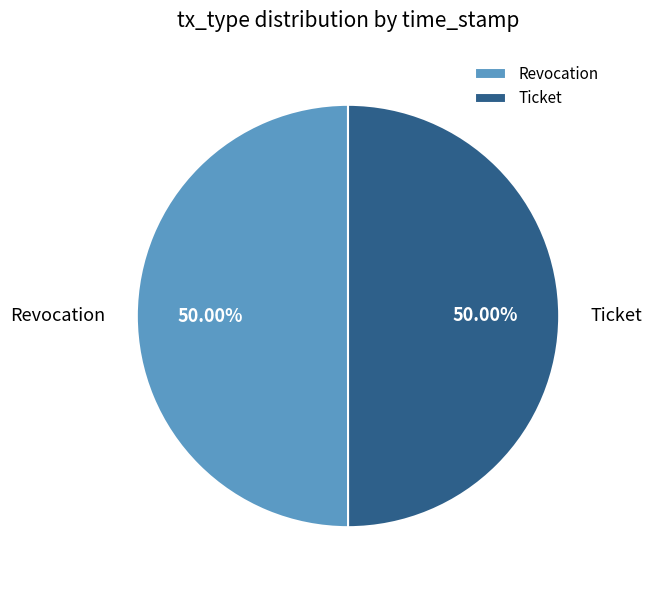

To the nearest percent, what portion does Ticket represent?

50%